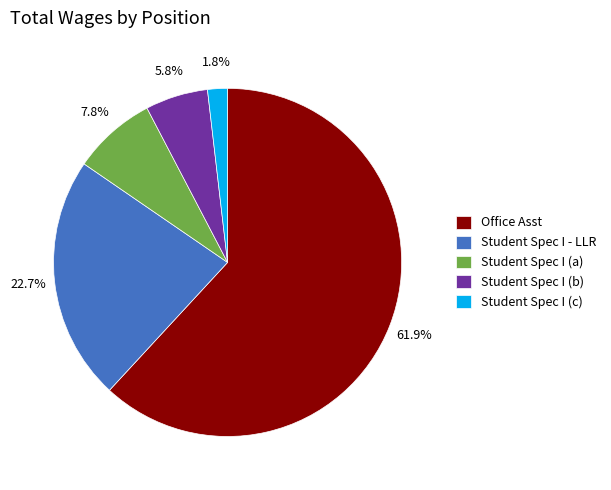

Which category has the biggest portion of the pie?

Office Asst